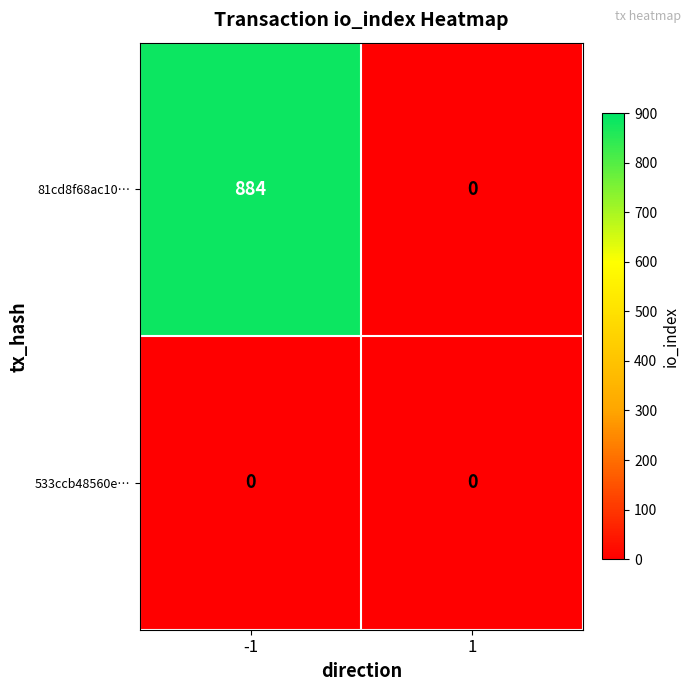

What is the difference between the 81cd8f68ac10… values at 1 and -1?

884